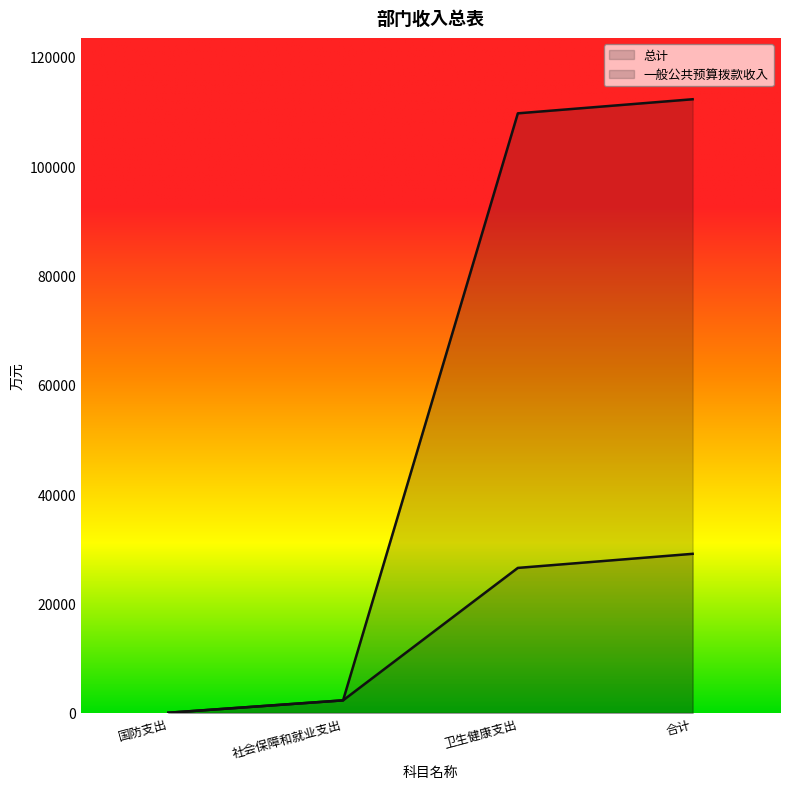

Which series has the largest range (max minus min)?

总计